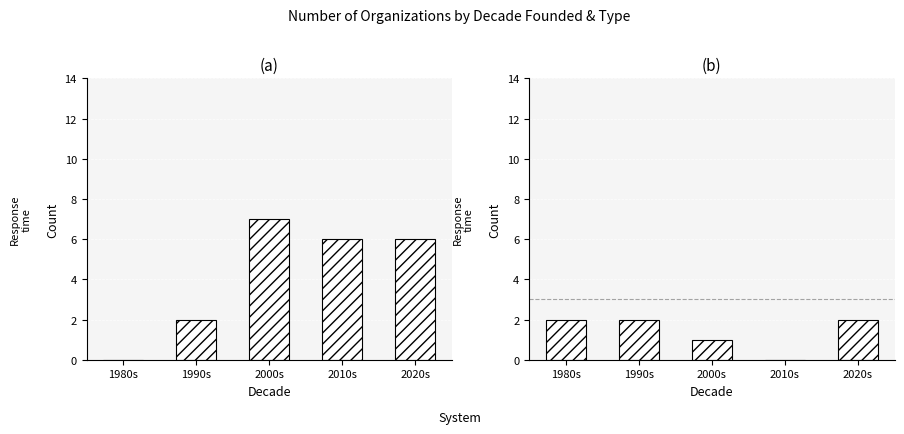

What is the difference between the maximum and minimum values in the Nonprofit series?

2